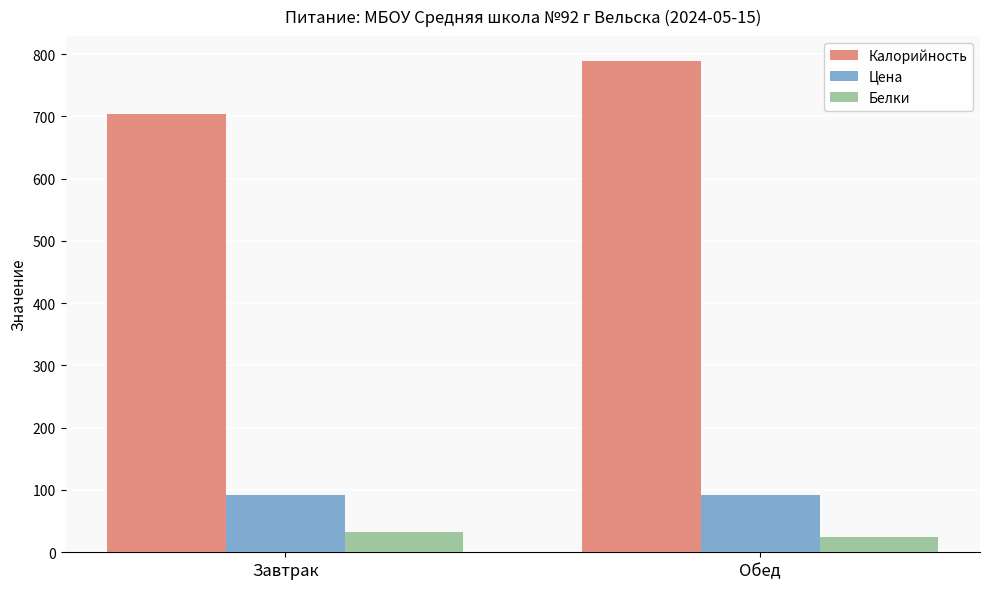

Reading left to right, extract all data points from this chart.

Калорийность: Завтрак=703.6	Обед=789.3
Цена: Завтрак=91.3	Обед=91.3
Белки: Завтрак=33.0	Обед=24.2